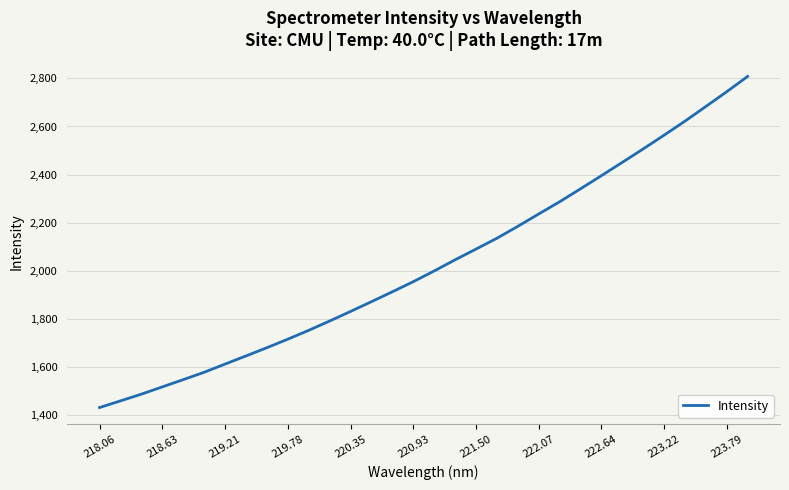

Reading right to left, list all the values displayed in this chart.

2808.4	2744.8	2683.3	2622.2	2563.9	2506.6	2450.6	2395.2	2340.4	2286.5	2235.8	2184.2	2134.7	2089.5	2044.8	1998.5	1953.8	1911.7	1870.5	1829.8	1790.0	1751.2	1714.3	1678.8	1644.5	1610.6	1576.4	1545.8	1515.5	1485.4	1457.2	1429.4